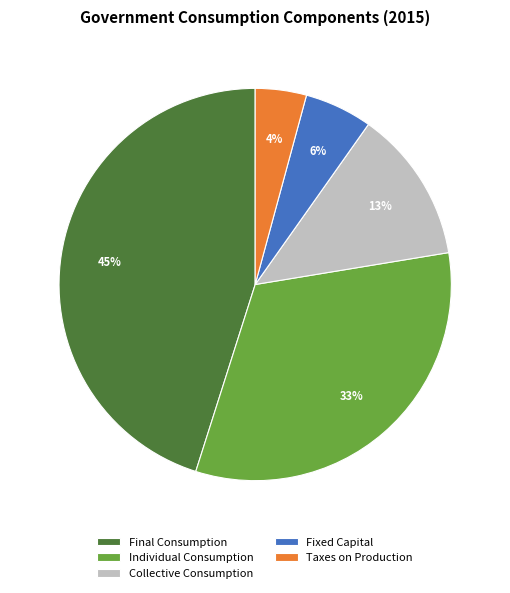

To the nearest percent, what percentage of the pie is Collective Consumption?

13%